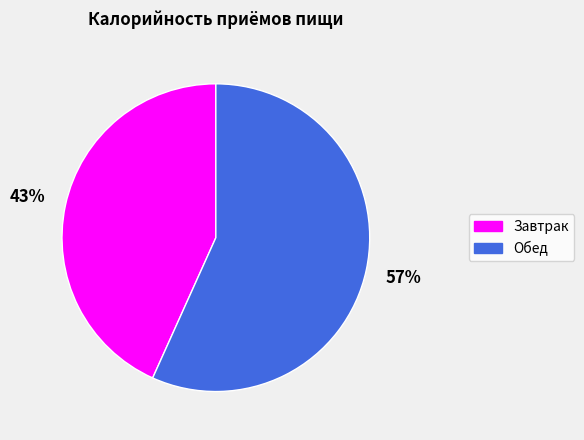

How many slices are in this pie chart?

2